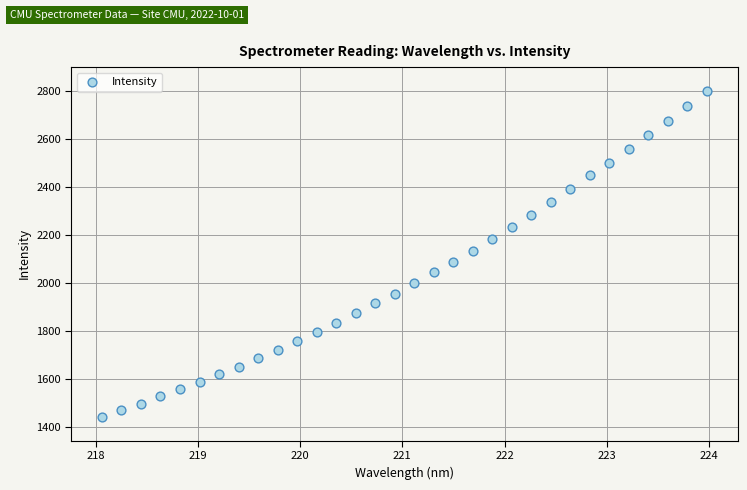

What is the range of Y values (max minus min)?

1360.0